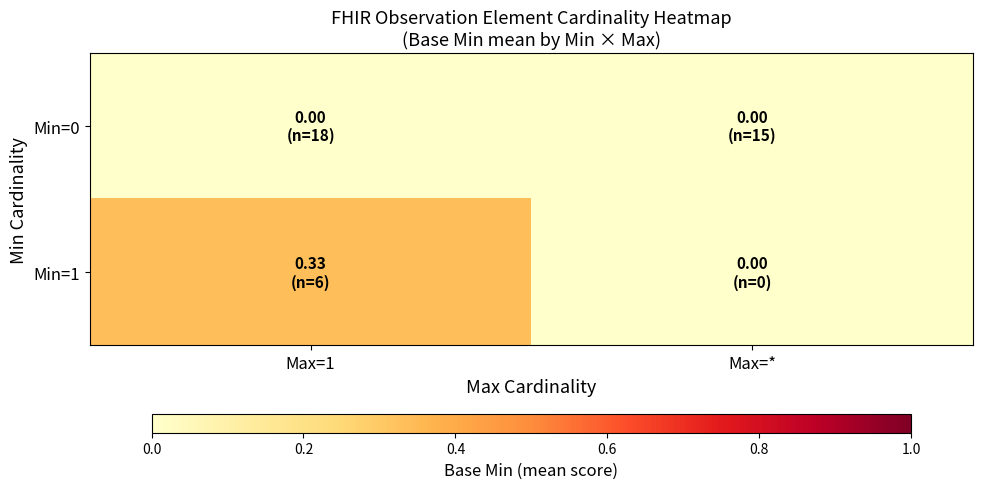

Which label corresponds to the largest value in the chart?

Max=1